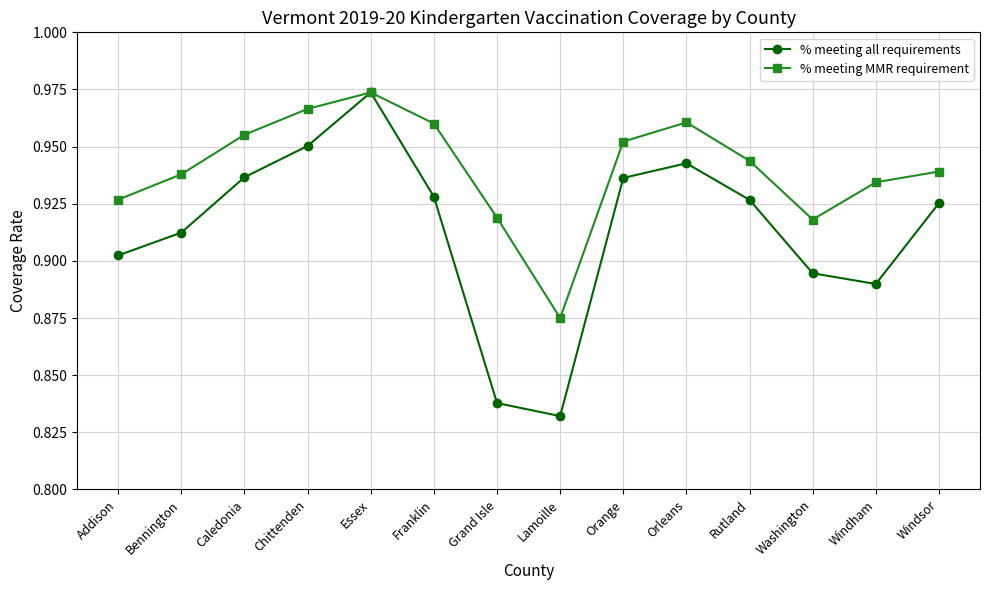

How many % meeting MMR requirement values are between 0 and 1?

14